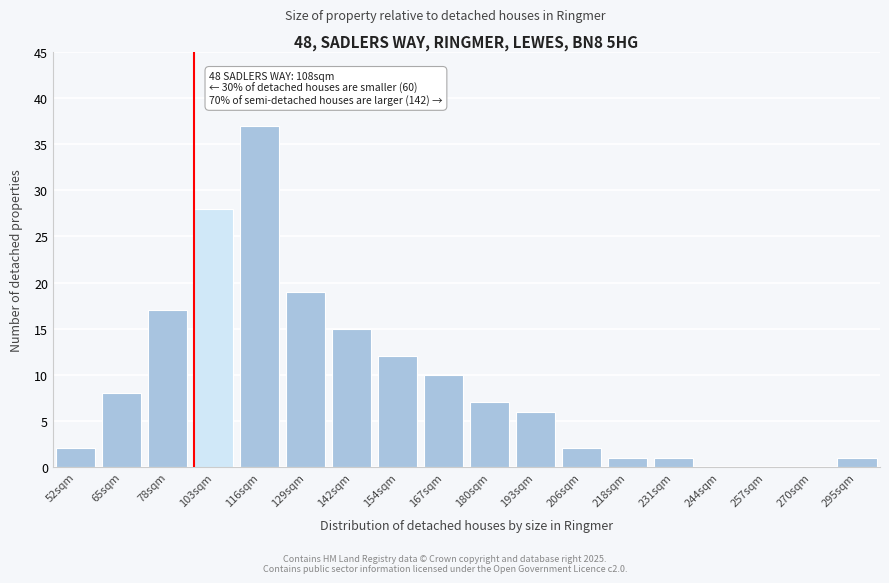

Reading left to right, list all the values displayed in this chart.

52sqm=2	65sqm=8	78sqm=17	103sqm=28	116sqm=37	129sqm=19	142sqm=15	154sqm=12	167sqm=10	180sqm=7	193sqm=6	206sqm=2	218sqm=1	231sqm=1	244sqm=0	257sqm=0	270sqm=0	295sqm=1